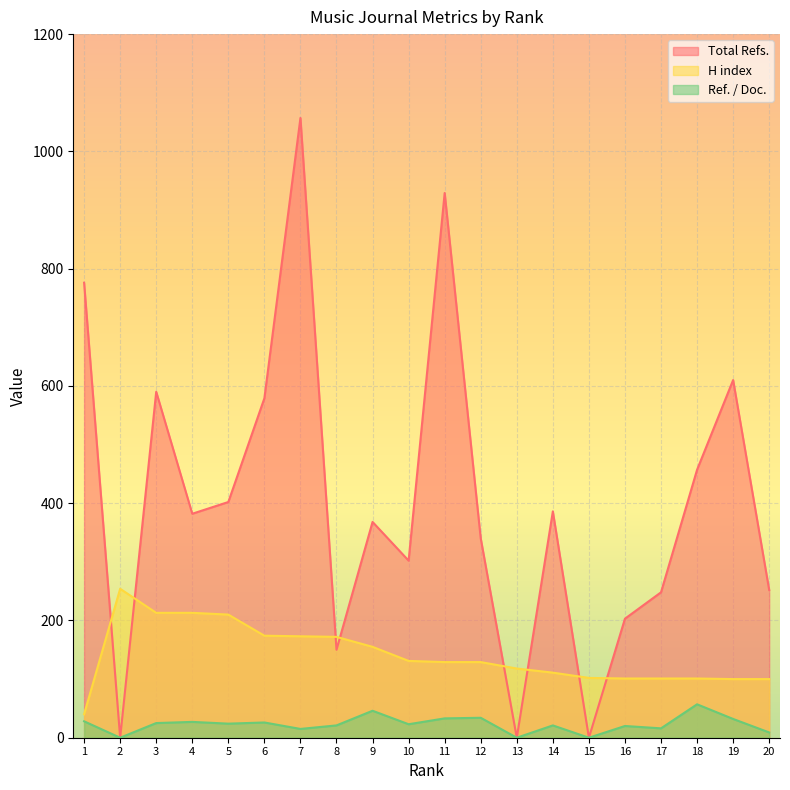

How many interior local peaks does the Ref. / Doc. series have?

7